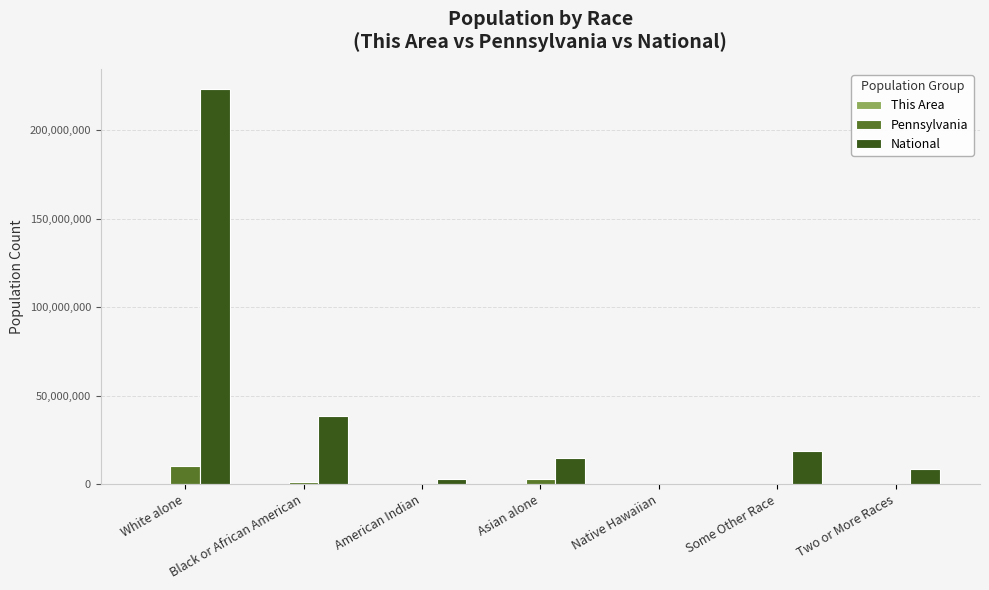

How many groups of bars are there?

7